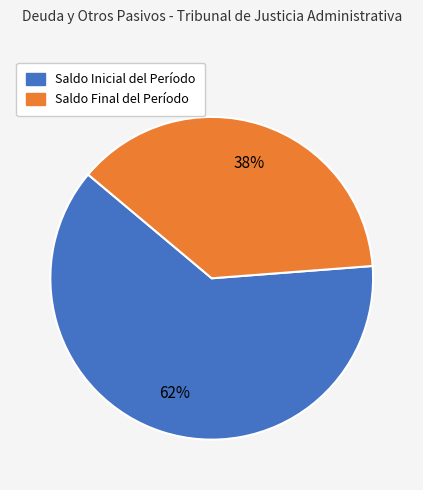

To the nearest percent, what percentage of the pie is Saldo Final del Período?

38%